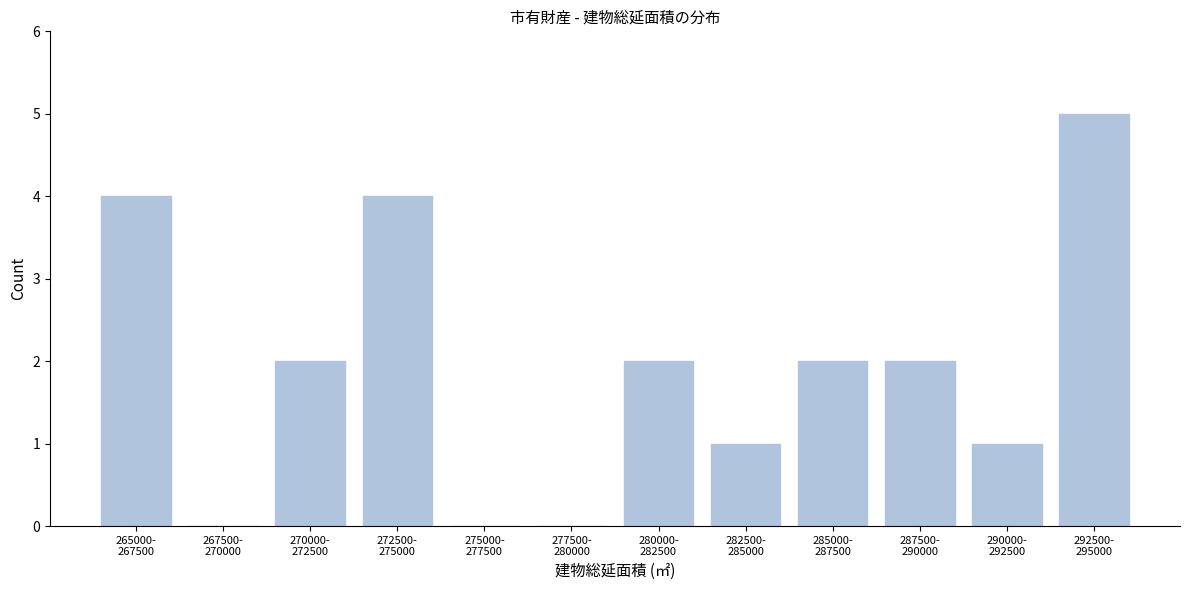

What is the sum of all values?

23